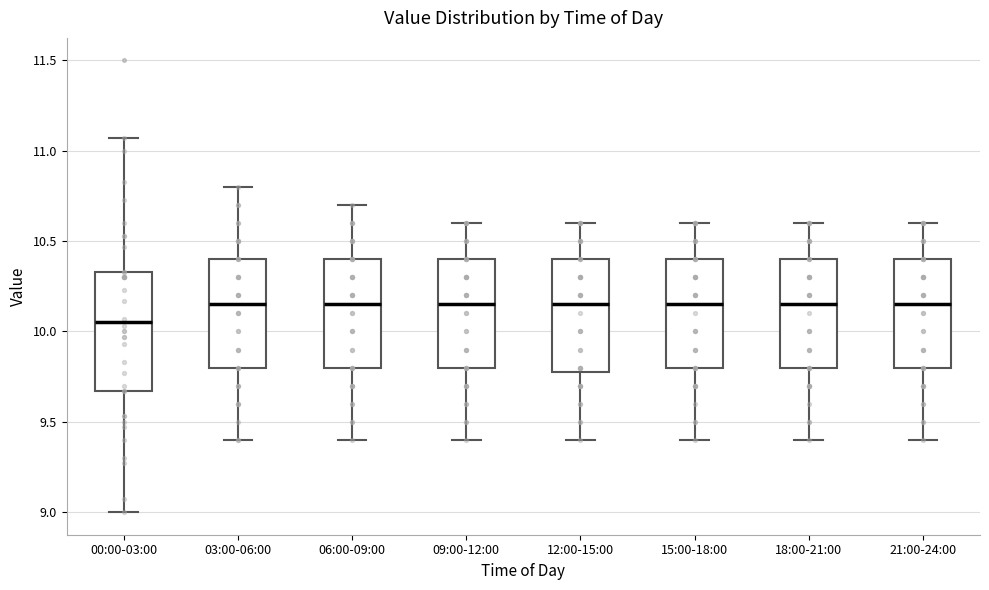

Where does the median line of the box for 00:00-03:00 sit on the y-axis? The values are not printed on the chart, so give them approximately, as read against the axis.

10.05